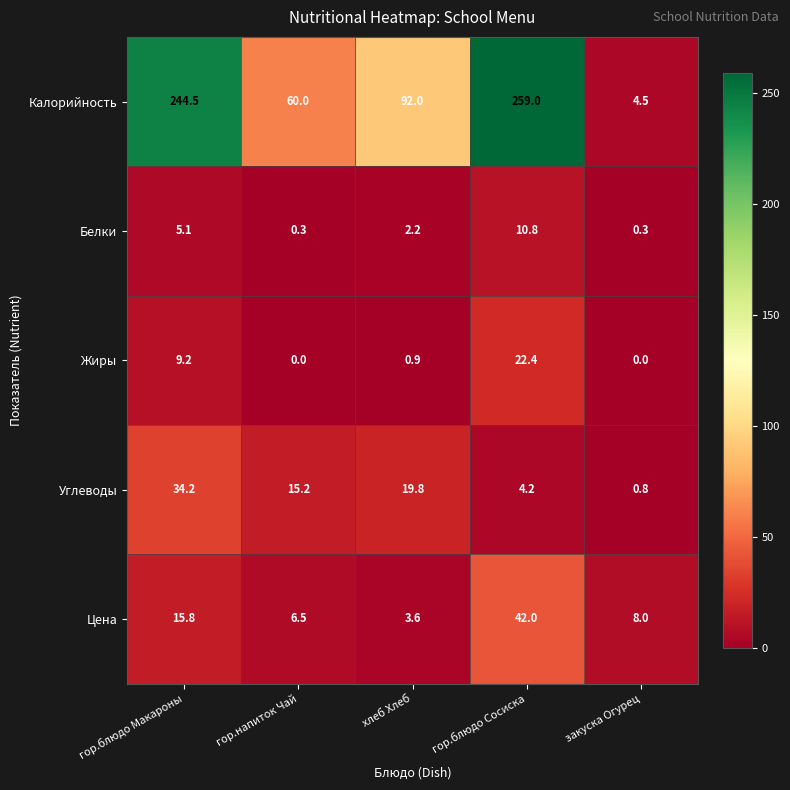

Reading left to right, list all the values displayed in this chart.

Калорийность: 244.5	60.0	92.0	259.0	4.5
Белки: 5.1	0.3	2.2	10.8	0.3
Жиры: 9.2	0.0	0.9	22.4	0.0
Углеводы: 34.2	15.2	19.8	4.2	0.8
Цена: 15.8	6.5	3.6	42.0	8.0